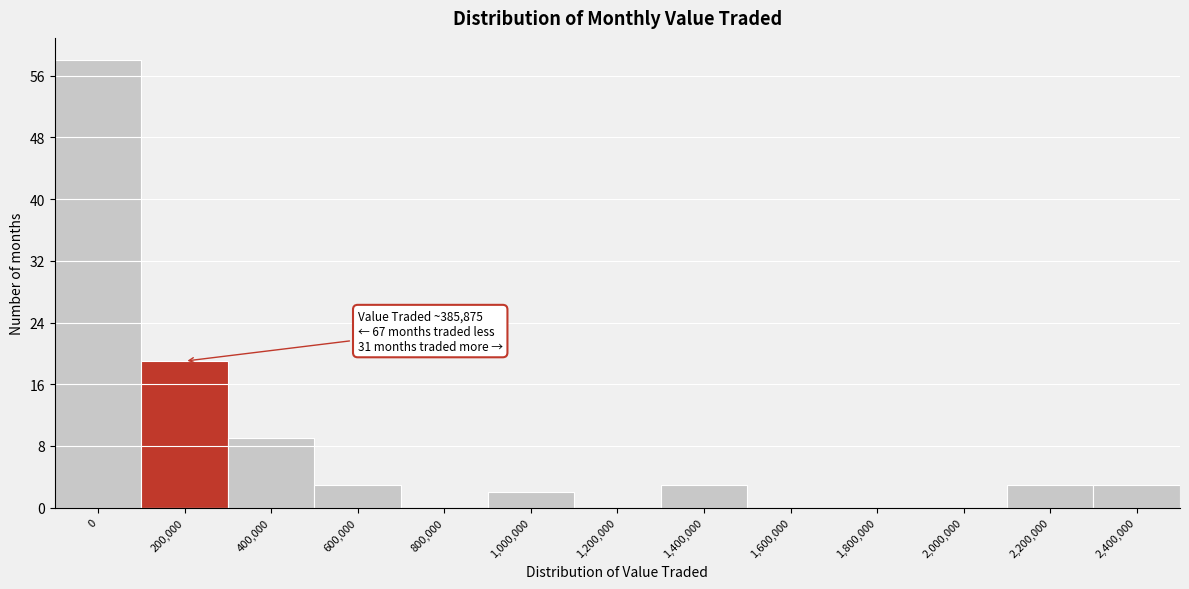

Reading left to right, list all the values displayed in this chart.

0=58	200,000=19	400,000=9	600,000=3	800,000=0	1,000,000=2	1,200,000=0	1,400,000=3	1,600,000=0	1,800,000=0	2,000,000=0	2,200,000=3	2,400,000=3